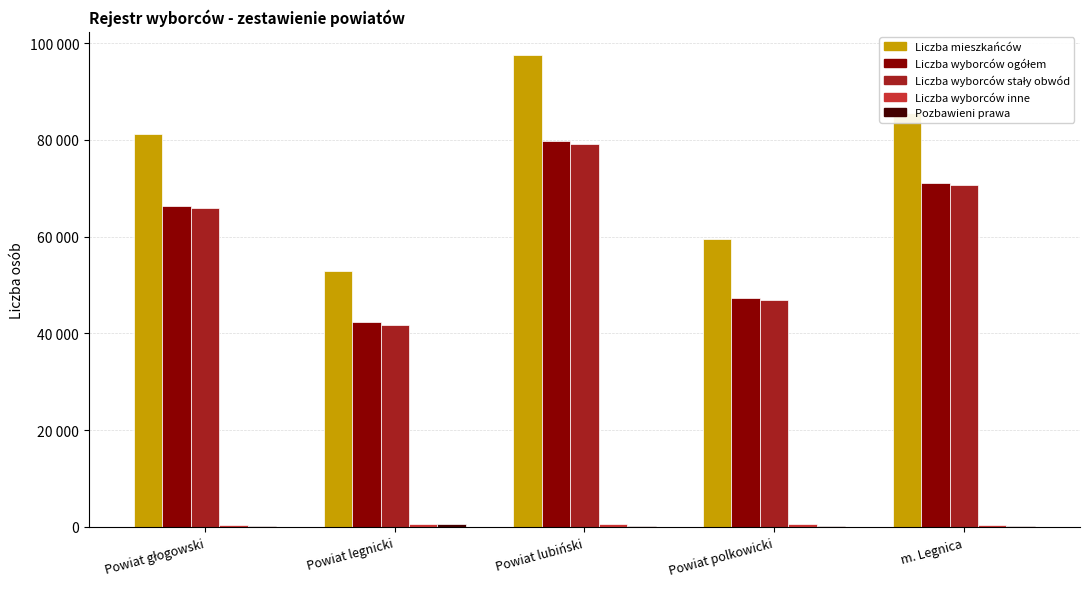

How many bars are there in total?

25